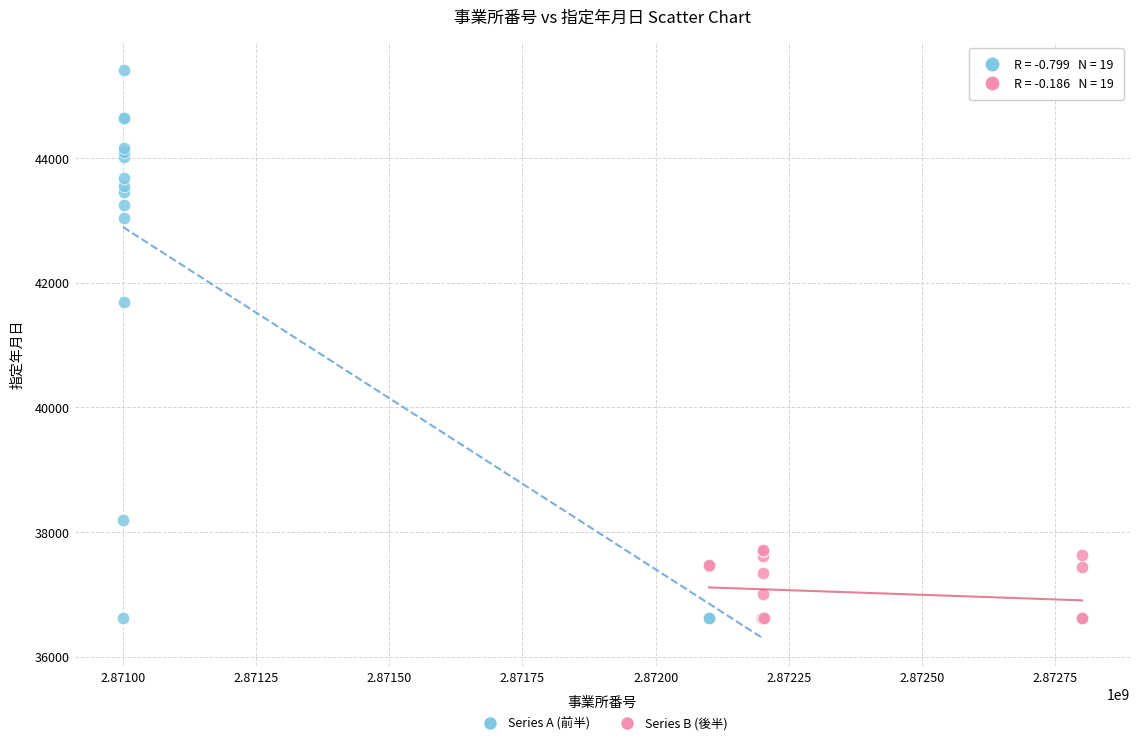

What are all the series names shown in the legend?

Series A (前半), Series B (後半)